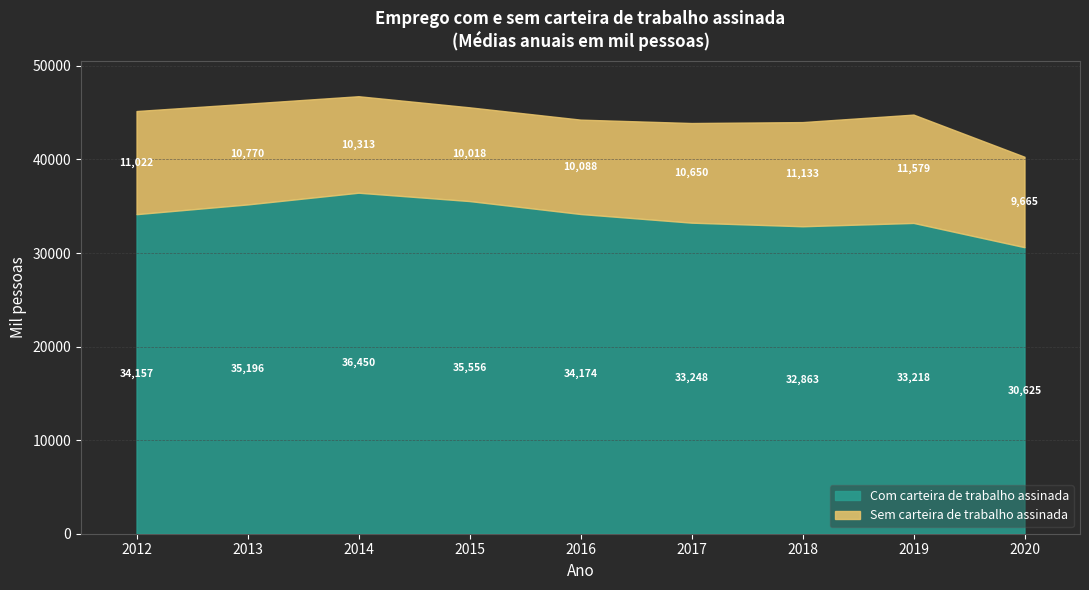

What is the minimum value for Com carteira de trabalho assinada?

30625.2